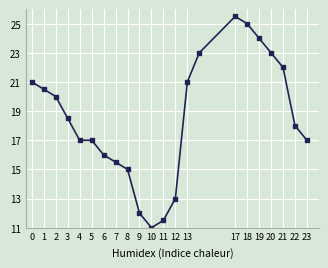

What is the maximum value shown in the chart?

25.5